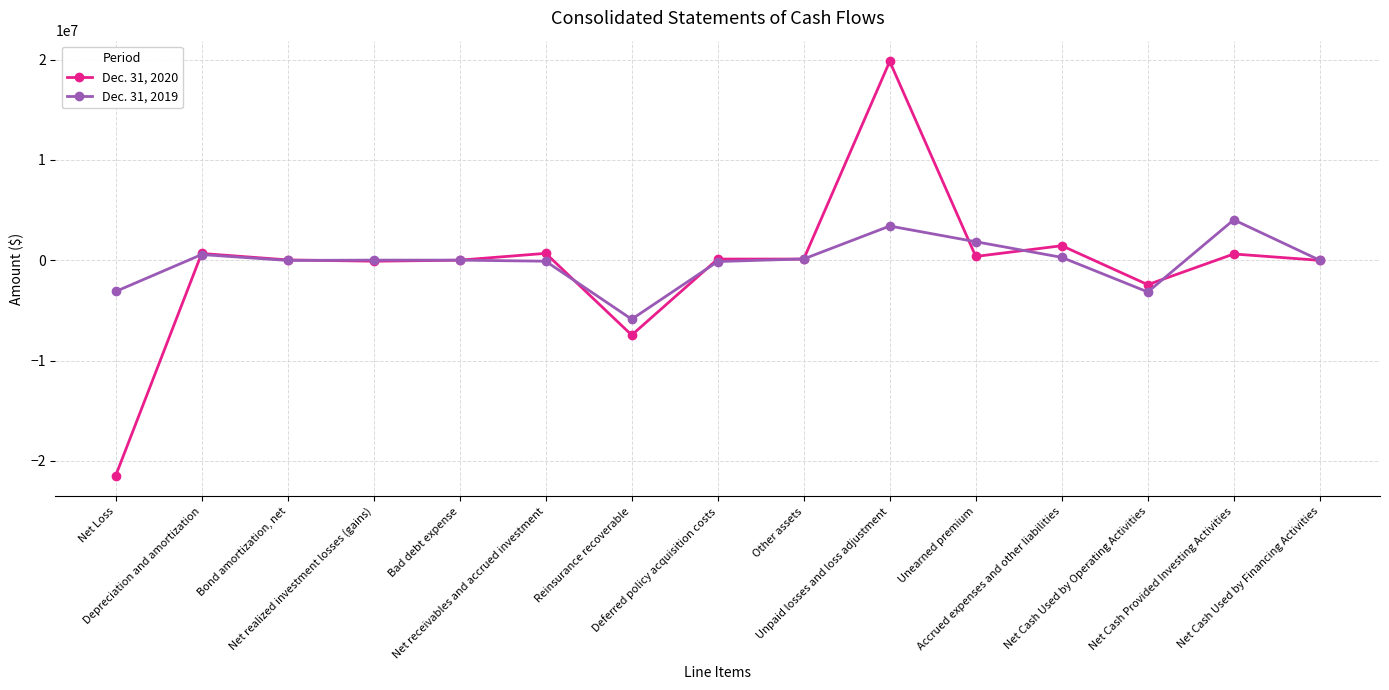

What is the sum of all Dec. 31, 2020 values?

-7590045